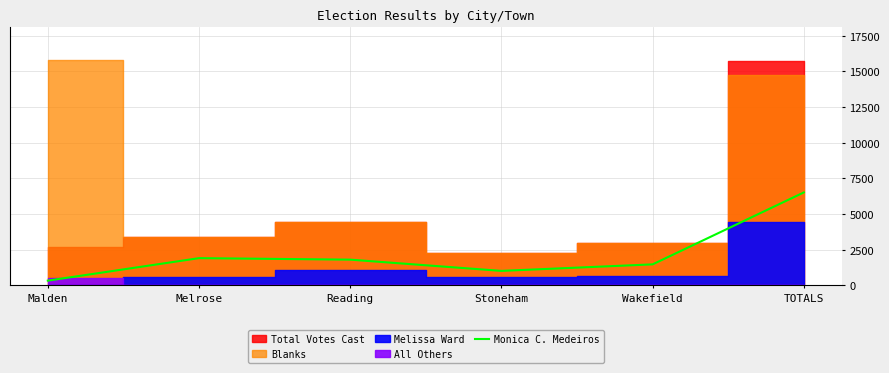

What is the approximate value at Melrose, to the nearest 50?

1900